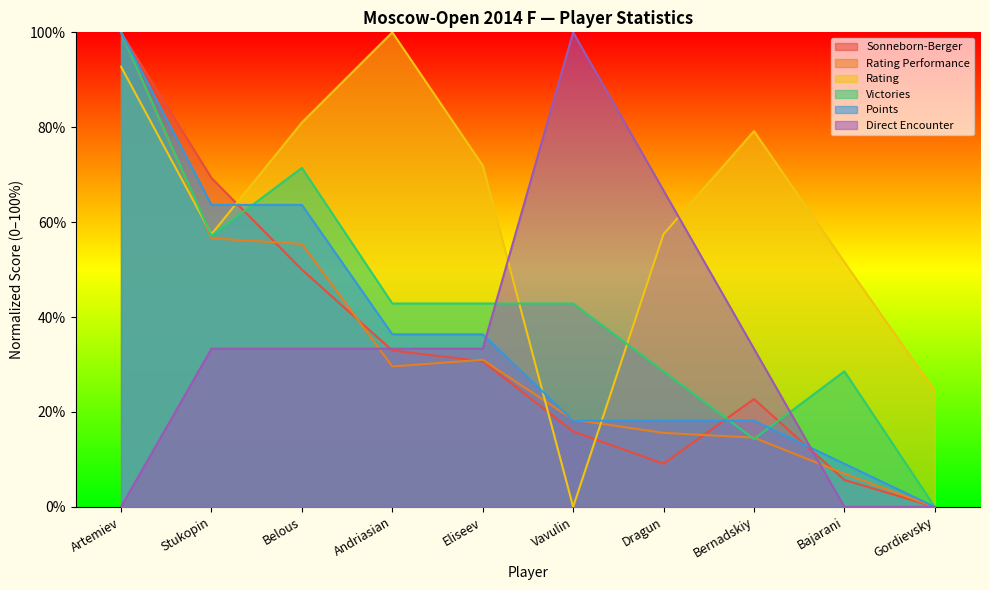

What is the difference between the maximum and minimum values in the Direct Encounter series?

100.0